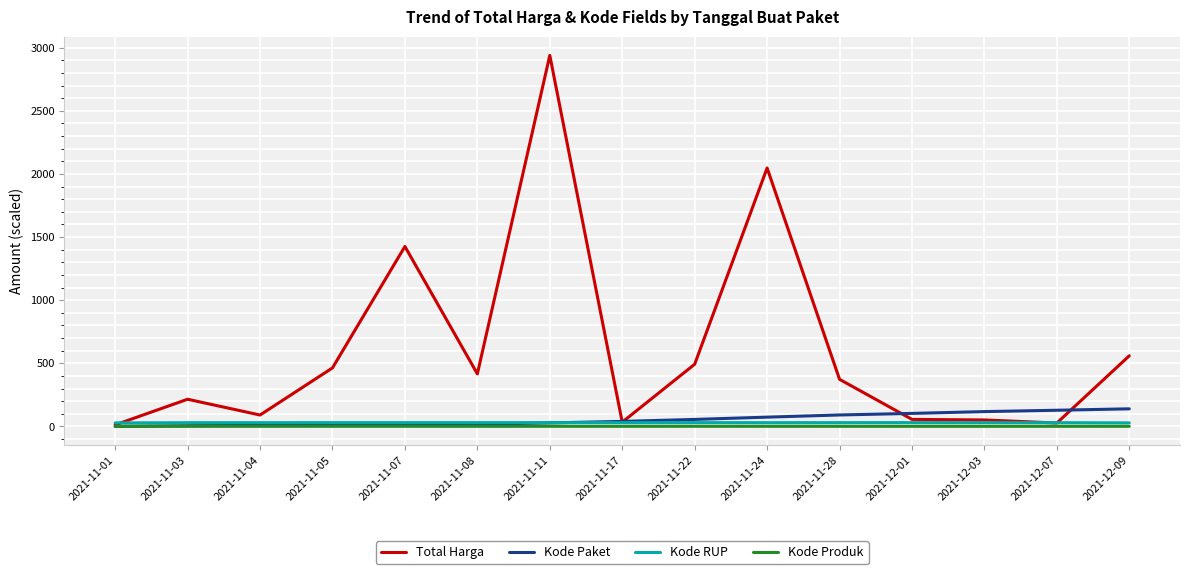

What is the approximate value of Kode RUP at 2021-11-08?

30.4